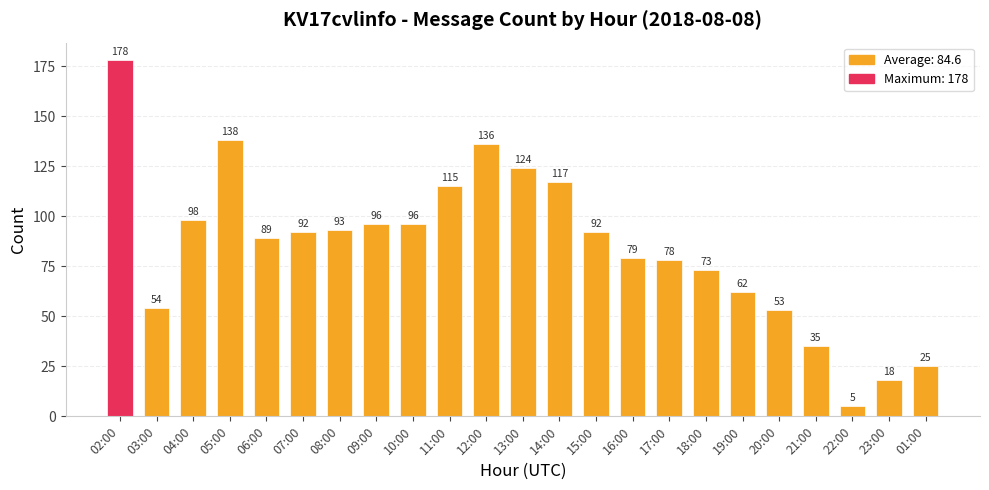

What is the average value?

85